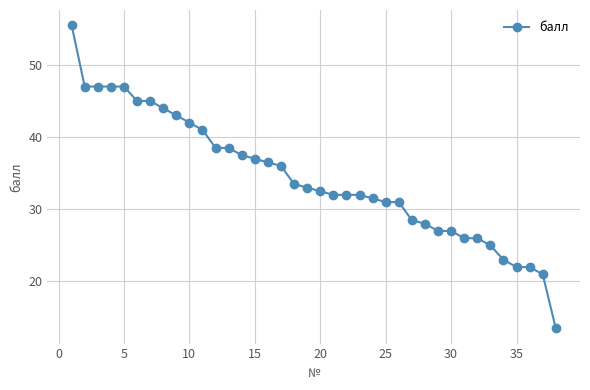

What is the value of the 18th point from the left?

33.5